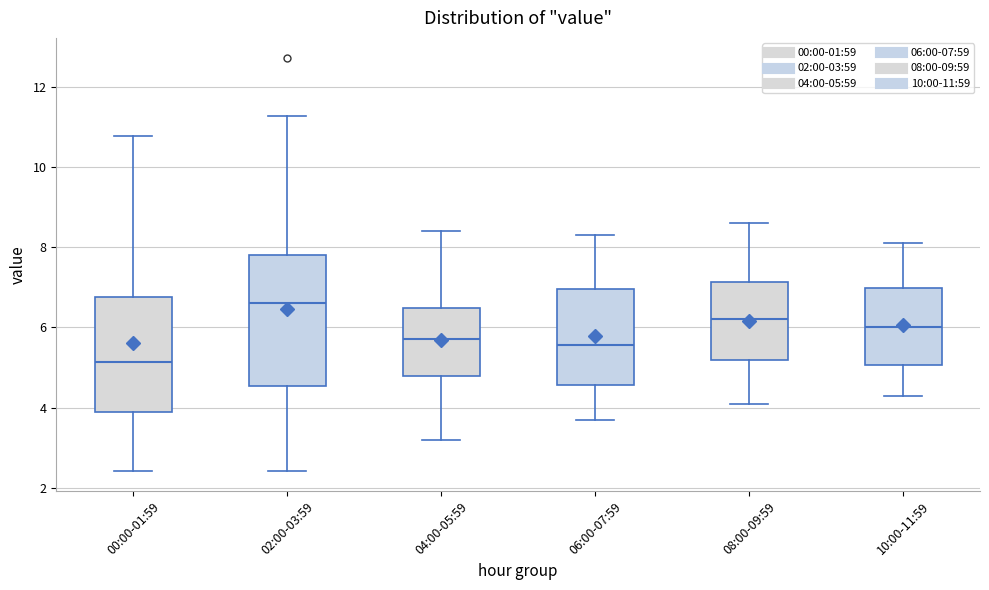

Which box is the tallest, from its lower edge to its upper edge?

02:00-03:59